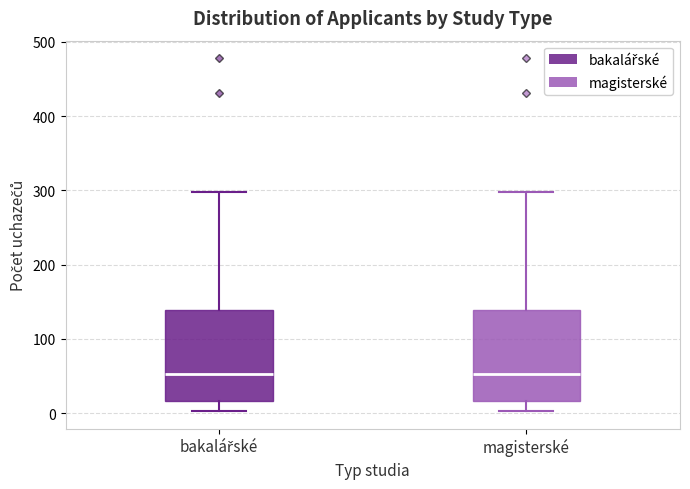

Reading left to right, transcribe this box plot: for each box, give where its median line is, the range the box spans, and where its two whiskers end, as read against the y-axis. The values are not printed on the chart, so give them approximately, as read against the axis.

bakalářské: median 50, box 20 to 140, whiskers 0 to 300
magisterské: median 50, box 20 to 140, whiskers 0 to 300